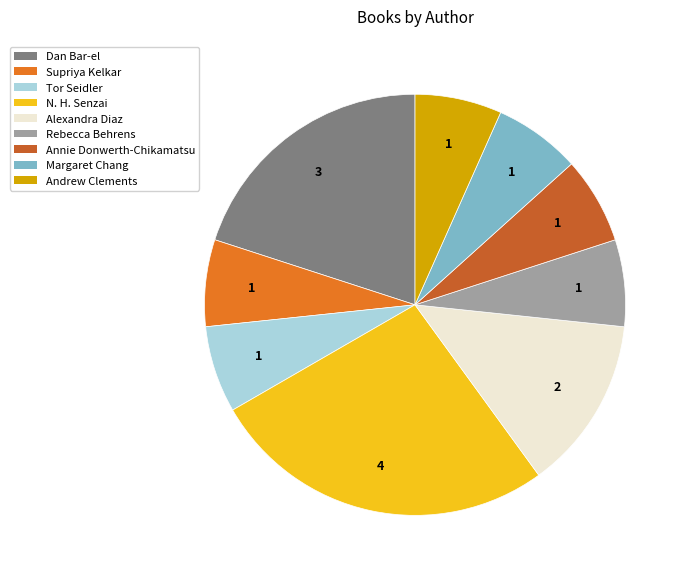

Is Rebecca Behrens the majority of the pie?

No